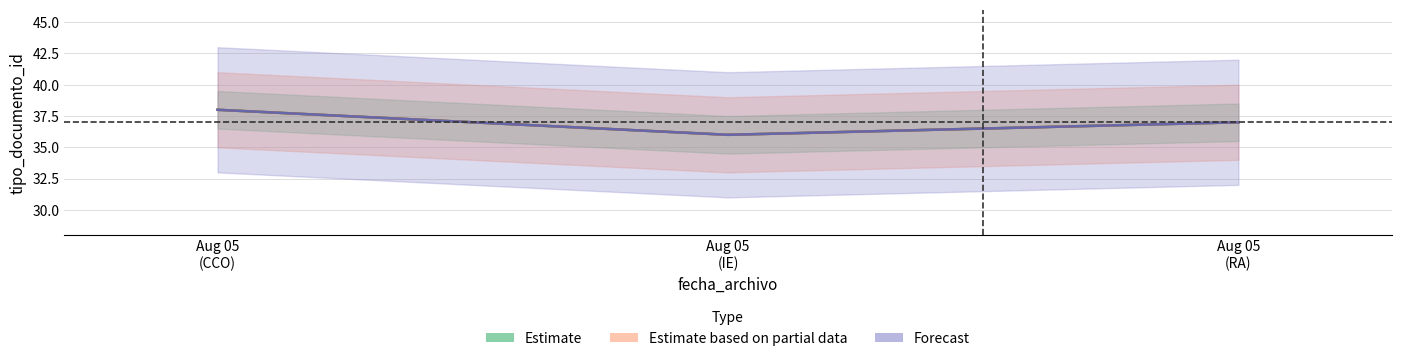

What is the difference between the maximum and second lowest values in the Forecast series?

1